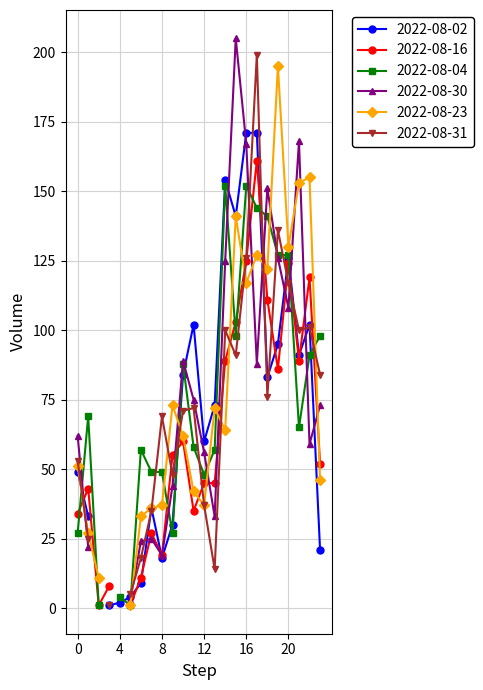

Rank the categories by 2022-08-02 value from highest to lowest.

16:00-17:00, 17:00-18:00, 14:00-15:00, 15:00-16:00, 20:00-21:00, 11:00-12:00, 22:00-23:00, 19:00-20:00, 21:00-22:00, 10:00-11:00, 18:00-19:00, 13:00-14:00, 12:00-13:00, 00:00-01:00, 07:00-08:00, 01:00-02:00, 09:00-10:00, 23:00-24:00, 08:00-09:00, 06:00-07:00, 05:00-06:00, 04:00-05:00, 03:00-04:00, 02:00-03:00